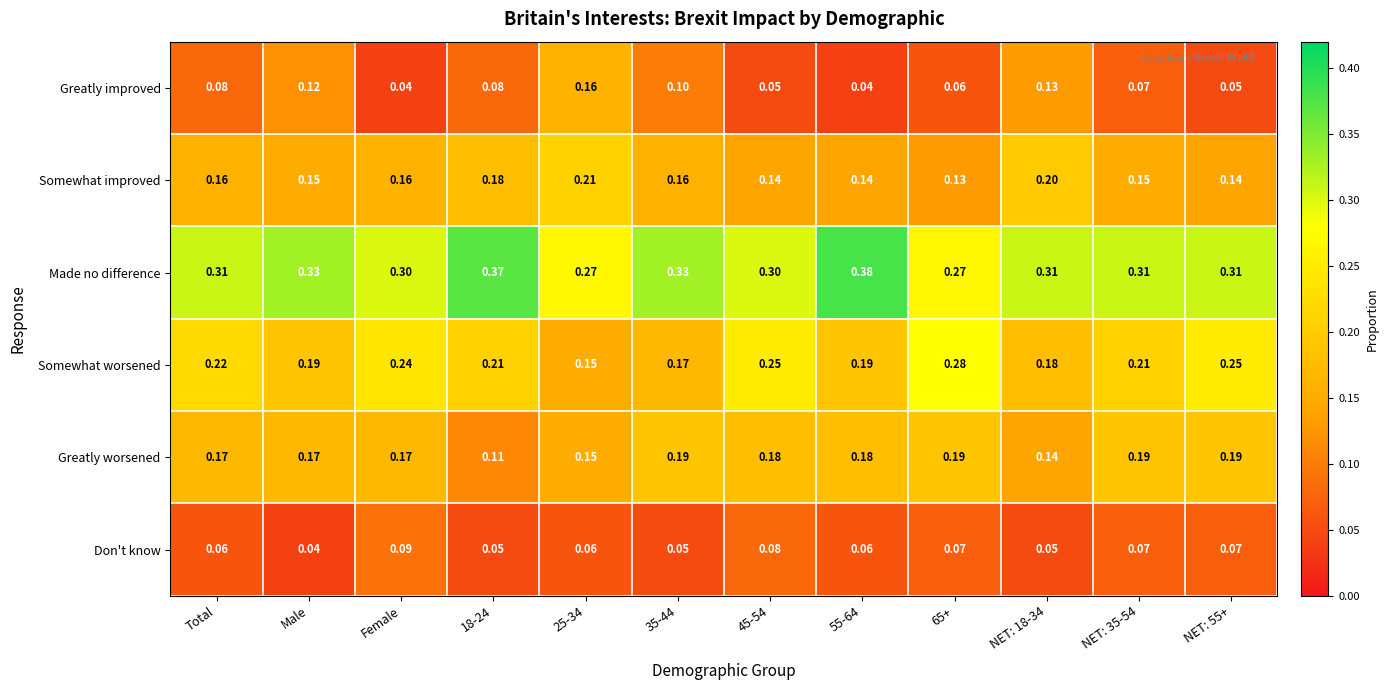

At how many categories does at least one series exceed 0?

12